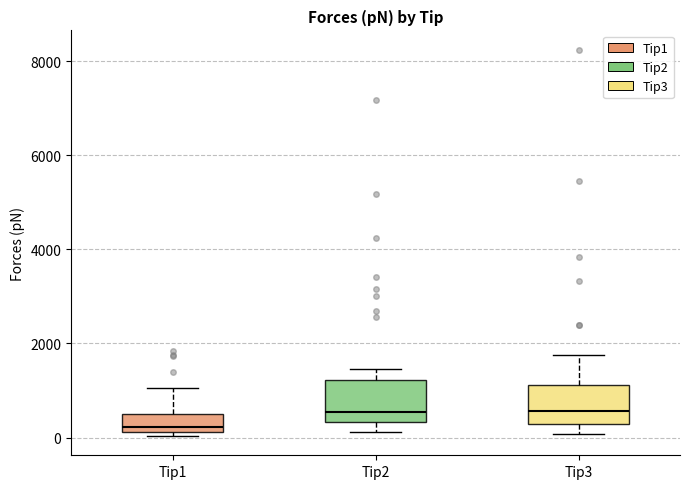

Where does the upper whisker of the box for Tip1 end on the y-axis? The values are not printed on the chart, so give them approximately, as read against the axis.

1000